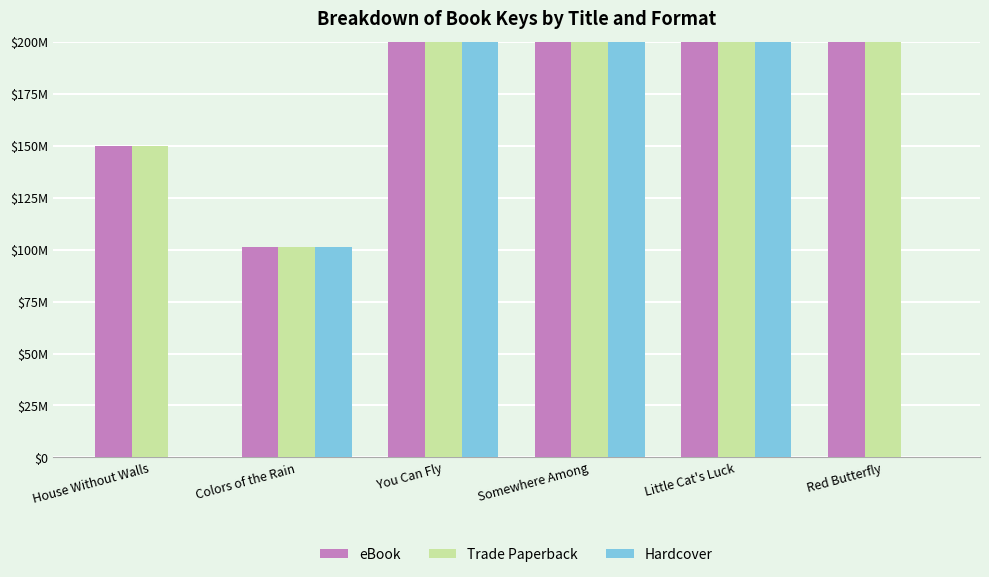

What is the label of the 1st bar from the left?

House Without Walls